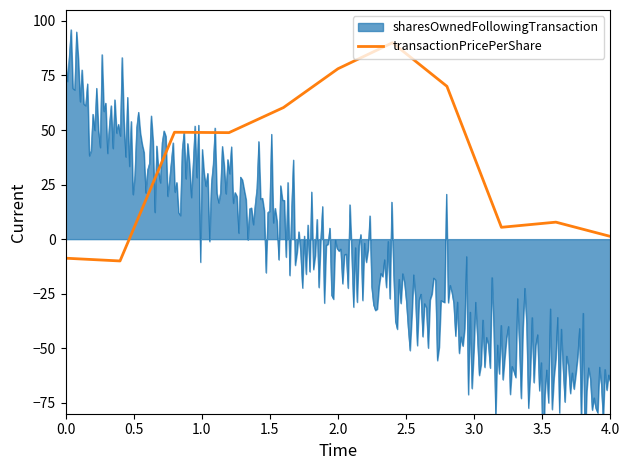

What is the highest value of the transactionPricePerShare series?

90.0